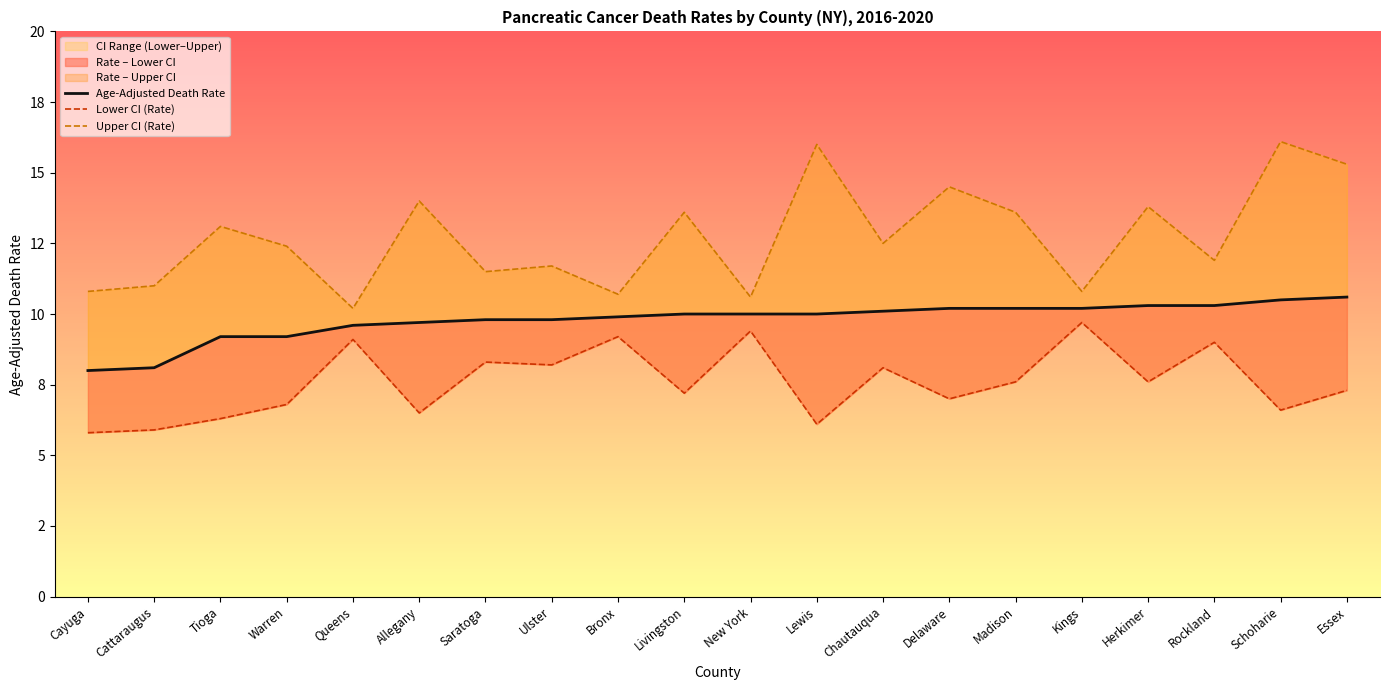

Where is the first local minimum for Upper CI (Rate)?

Queens